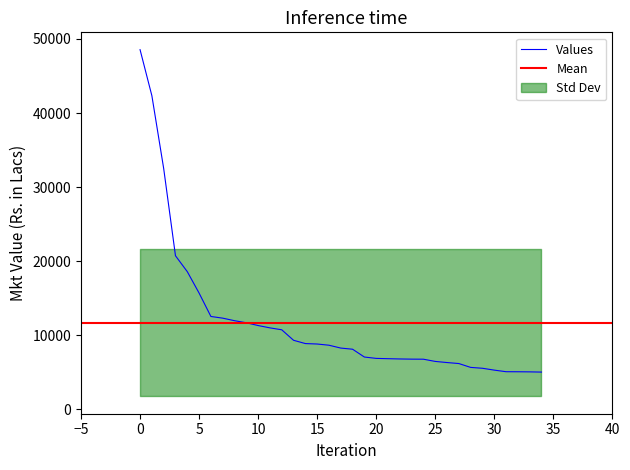

What is the maximum value for Values?

48557.0